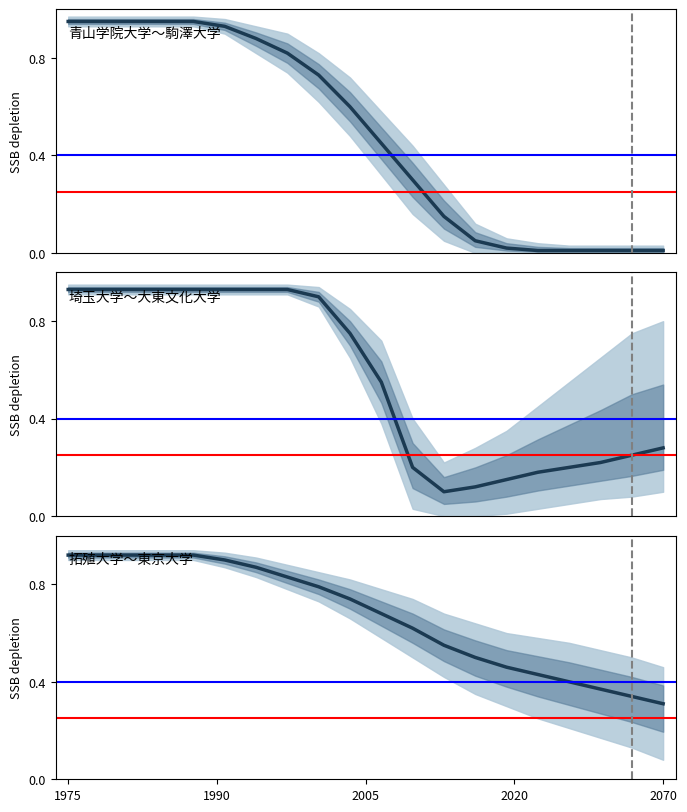

Is it true that 埼玉大学〜大東文化大学 equals 0.2 at 10?

False